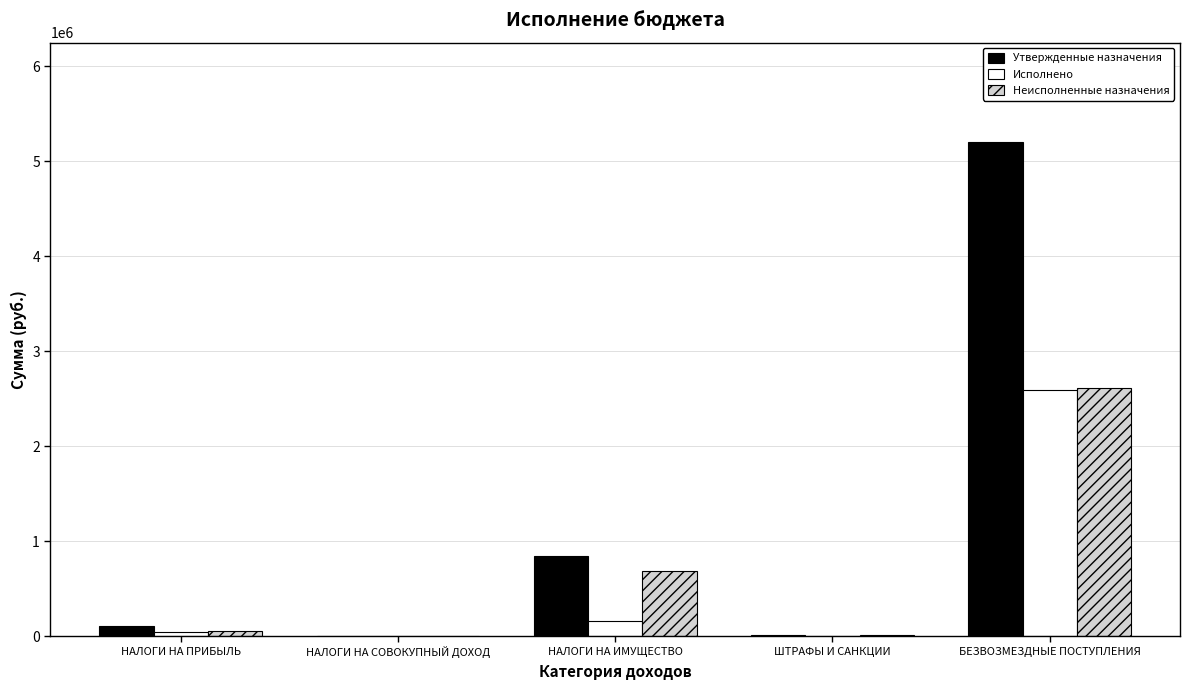

Read the Утвержденные назначения value at ШТРАФЫ И САНКЦИИ.

15000.0